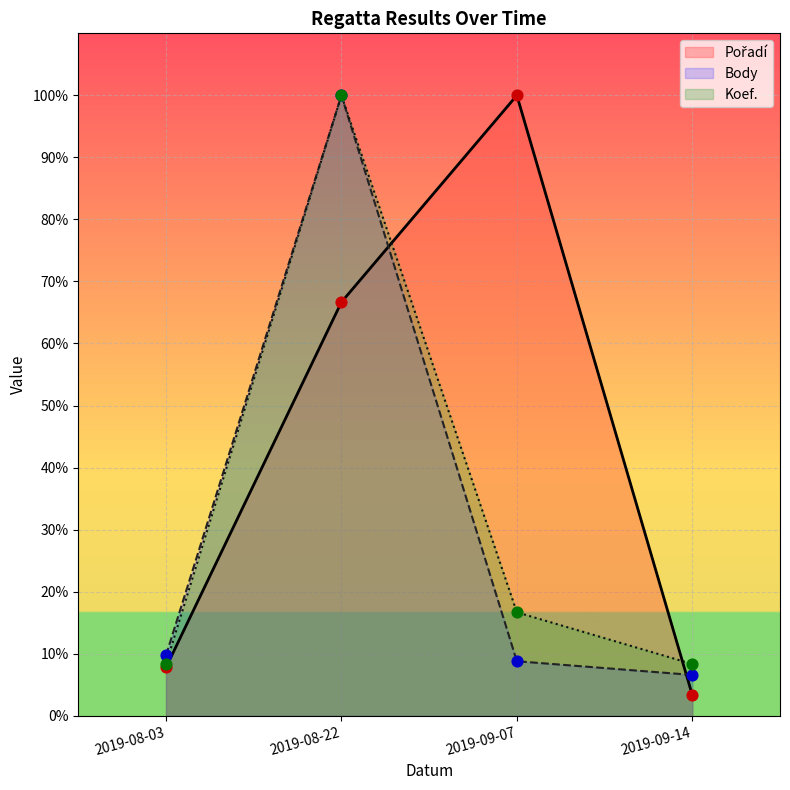

What is the total value across all series at 2019-08-03?

25.8